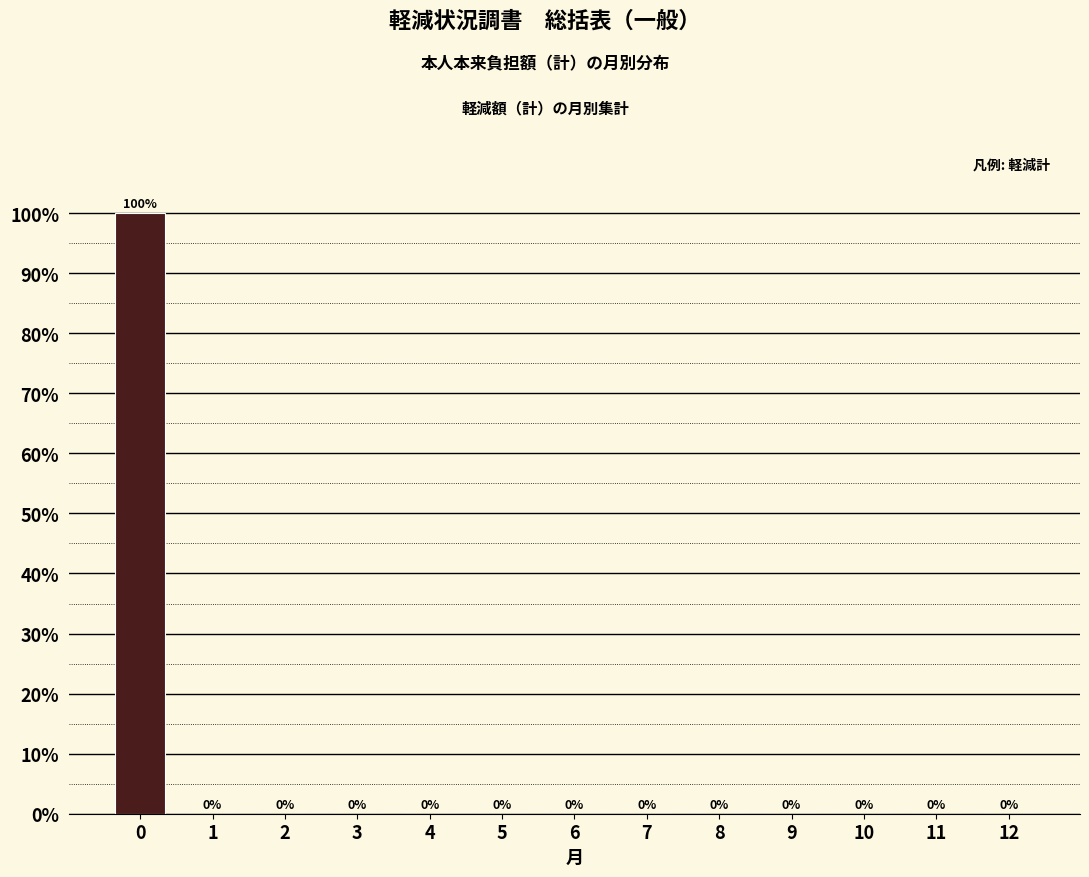

Reading left to right, list all the values displayed in this chart.

0=100	1=0	2=0	3=0	4=0	5=0	6=0	7=0	8=0	9=0	10=0	11=0	12=0